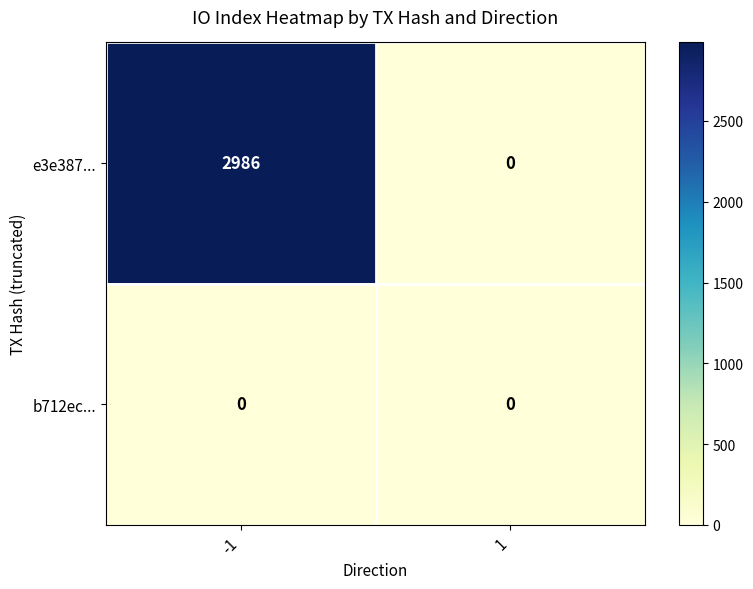

Reading right to left, list all the values displayed in this chart.

e3e387...: 1=0	-1=2986
b712ec...: 1=0	-1=0